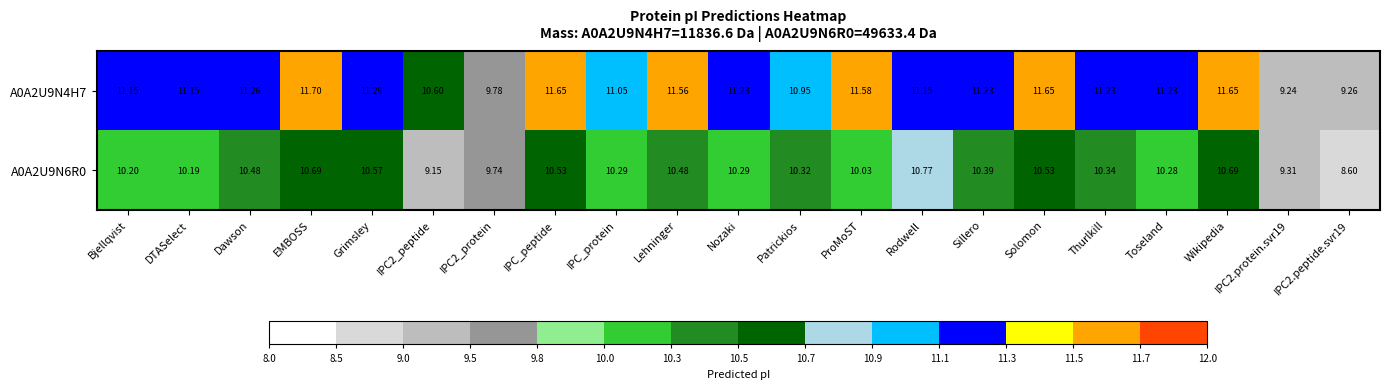

What is the total value across all series at Rodwell?

21.9